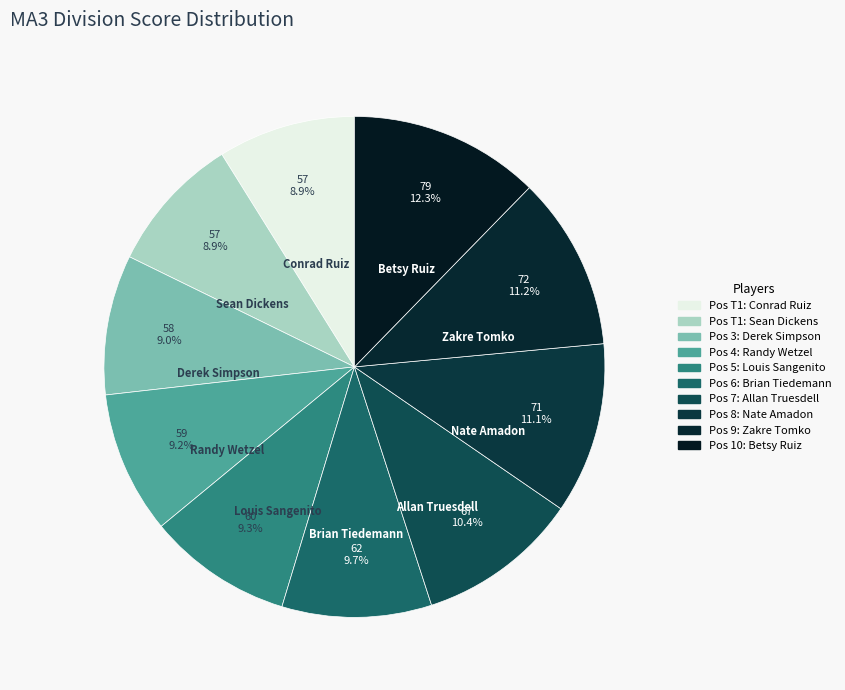

Is Nate Amadon the majority of the pie?

No